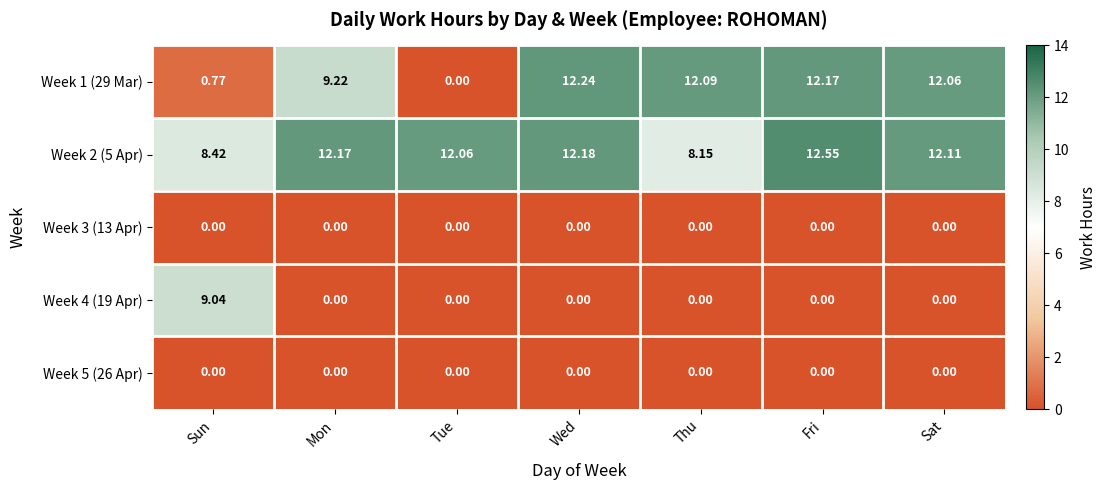

Where does the Week 1 (29 Mar) series first go above 12?

Wed